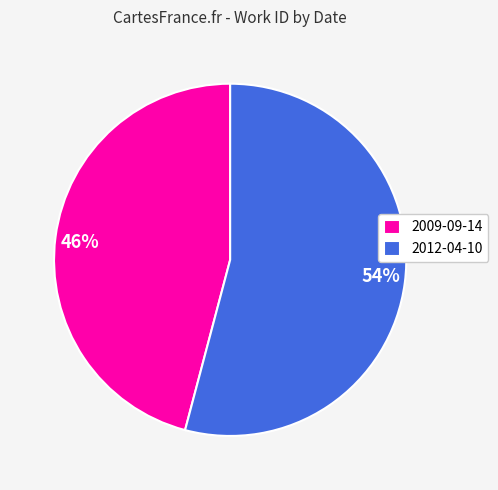

Is the sum of 2012-04-10 and 2009-09-14 greater than half?

Yes